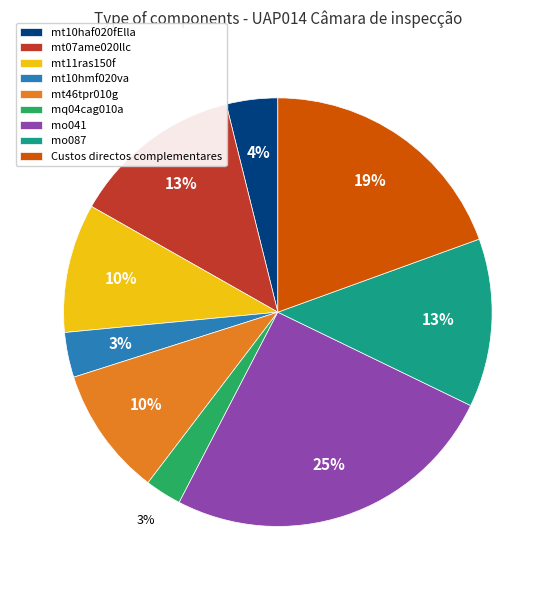

To the nearest percent, what is the combined percentage of mt10haf020fElla and mt46tpr010g?

14%